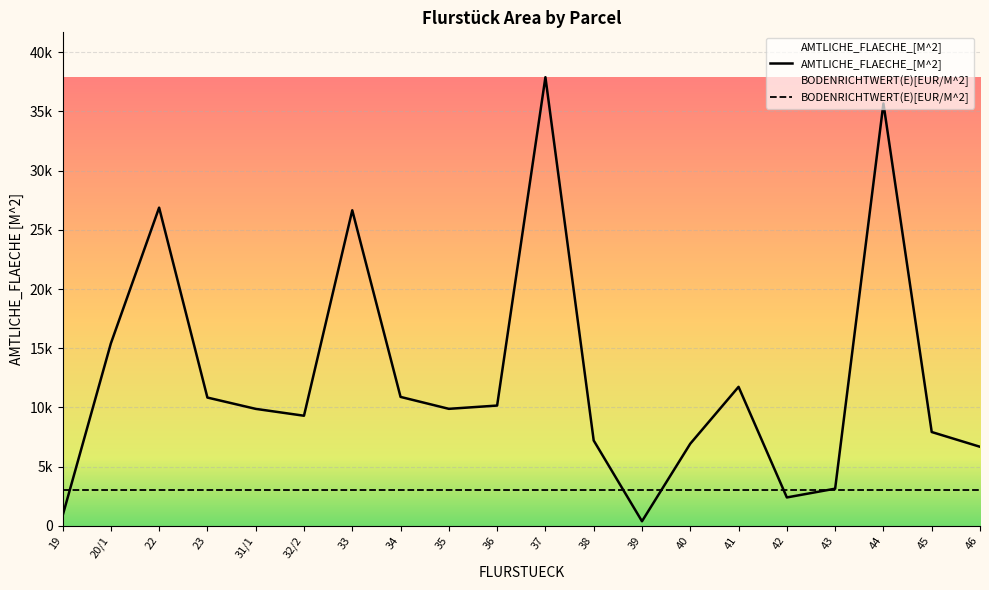

Rank the categories by value from highest to lowest.

37, 44, 22, 33, 20/1, 41, 34, 23, 36, 35, 31/1, 32/2, 45, 38, 40, 46, 43, 42, 19, 39